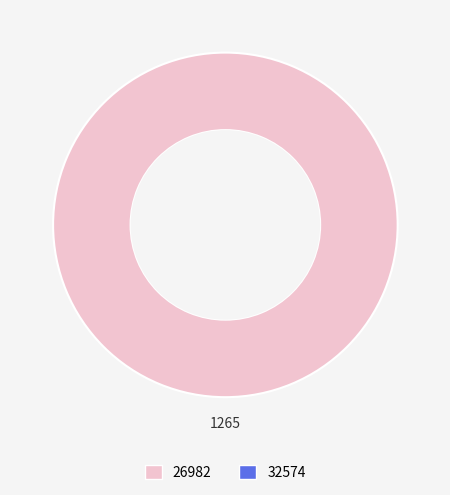

How many slices are in this pie chart?

2